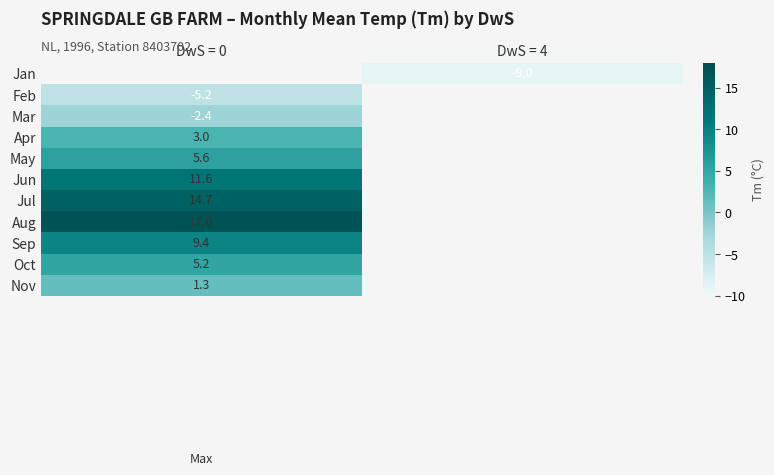

True or false: Apr has a value of 0.8 at DwS = 0.

False